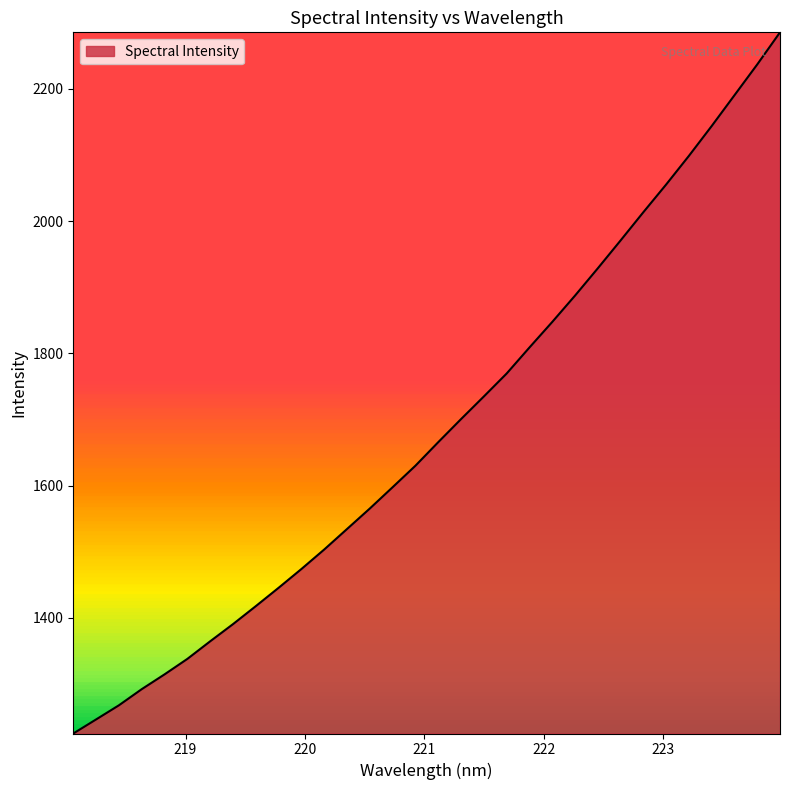

What is the difference between the maximum and minimum values?

1060.9